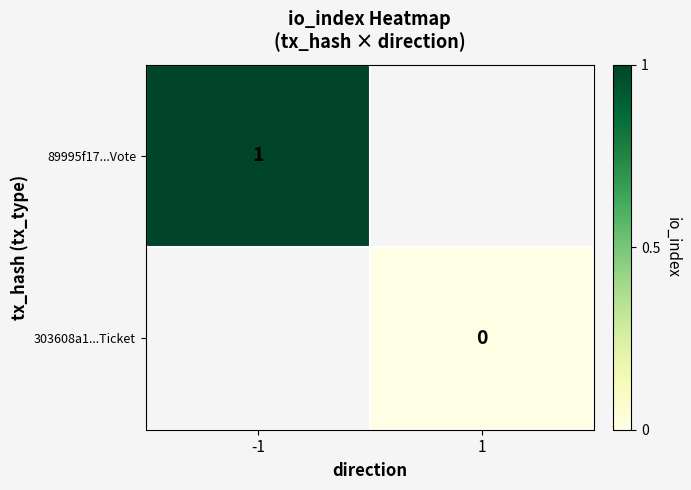

Is it true that 89995f17...Vote equals 1 at -1?

True